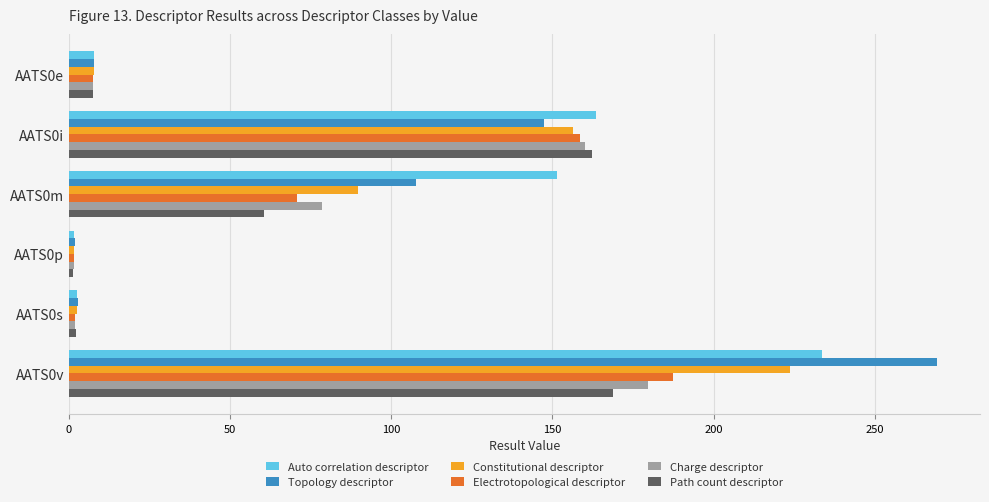

List the series in order of their peak value, lowest first.

Path count descriptor, Charge descriptor, Electrotopological descriptor, Constitutional descriptor, Auto correlation descriptor, Topology descriptor